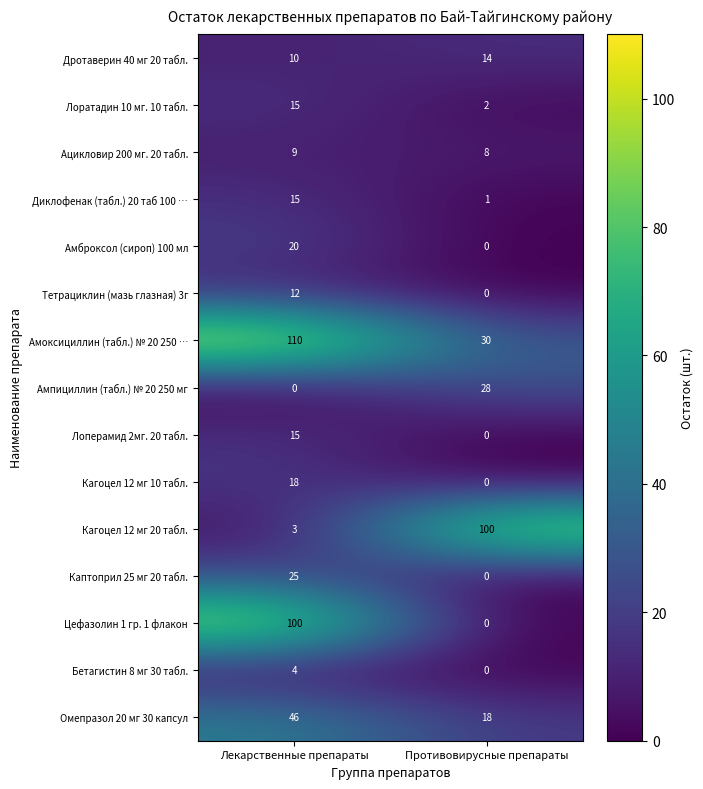

Which series has the largest total across all categories?

Амоксициллин (табл.) № 20 250 …